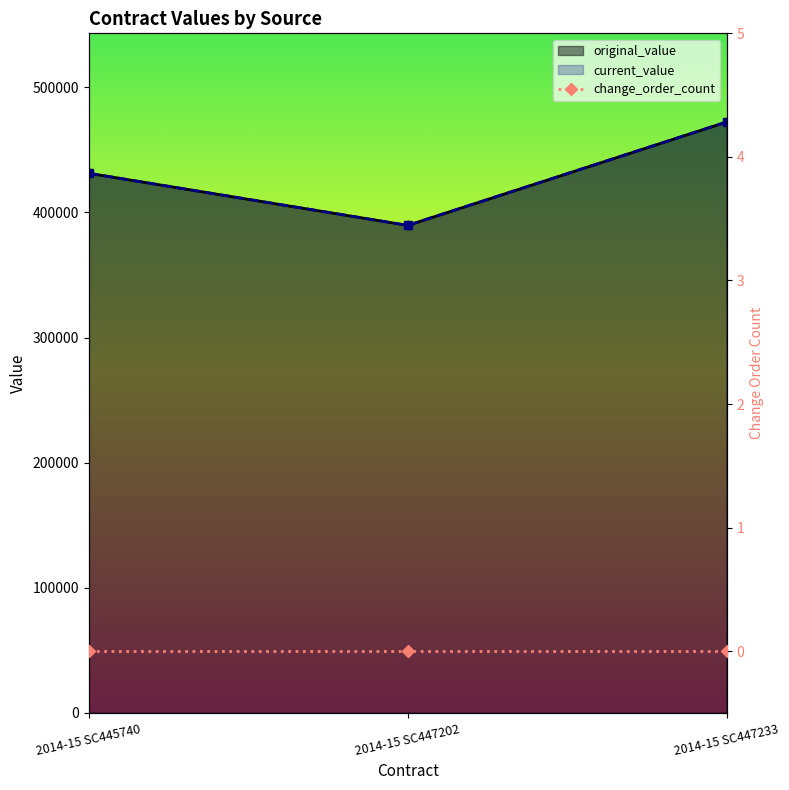

Which category has the highest value across all series?

2014-15 SC447233